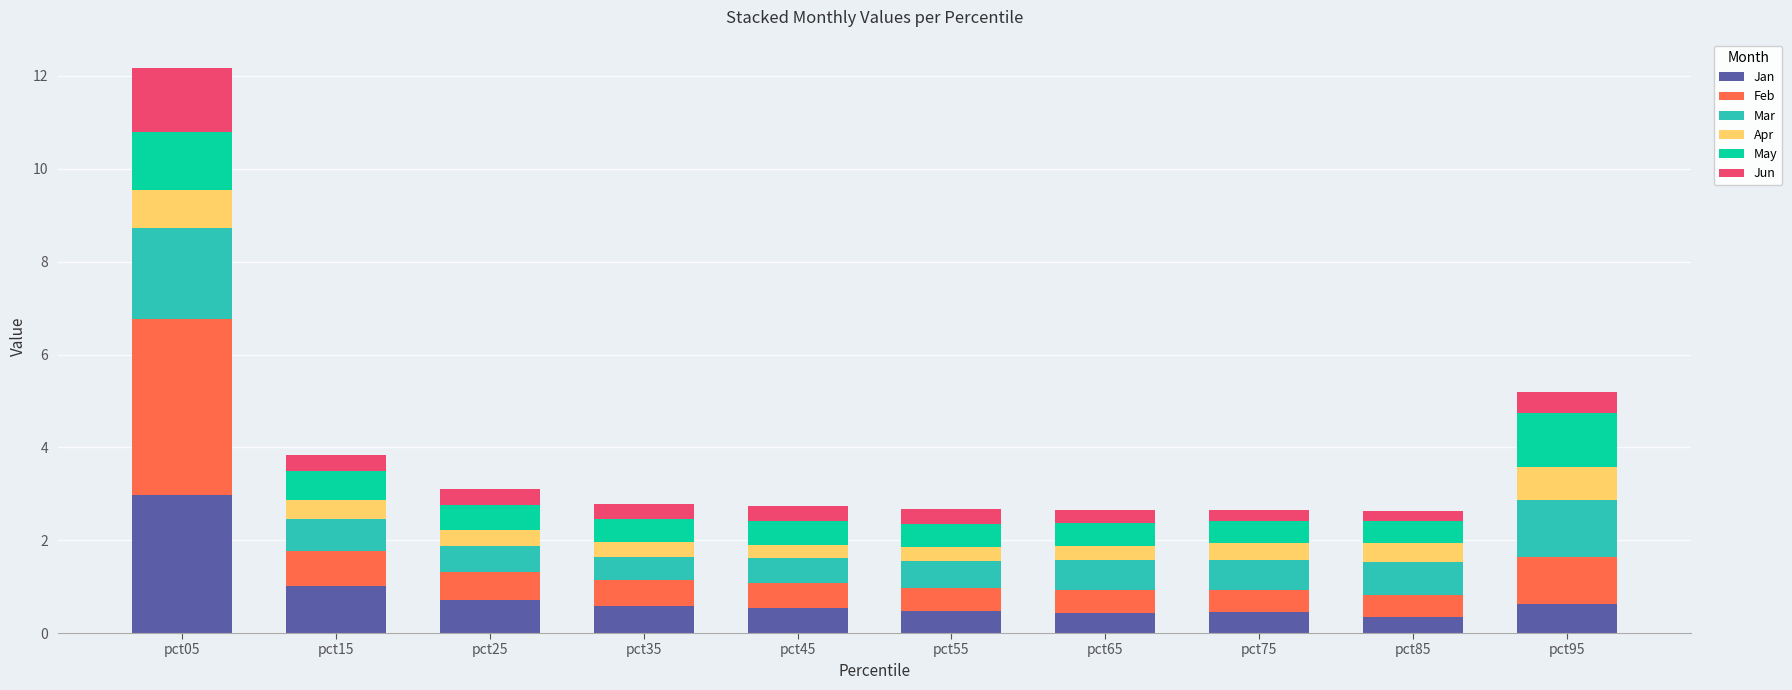

At which category is the sum across all series the highest?

pct05